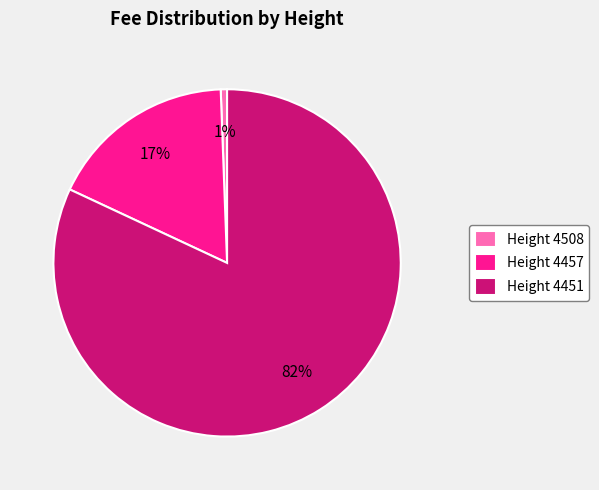

To the nearest percent, what percentage of the pie is Height 4457?

17%